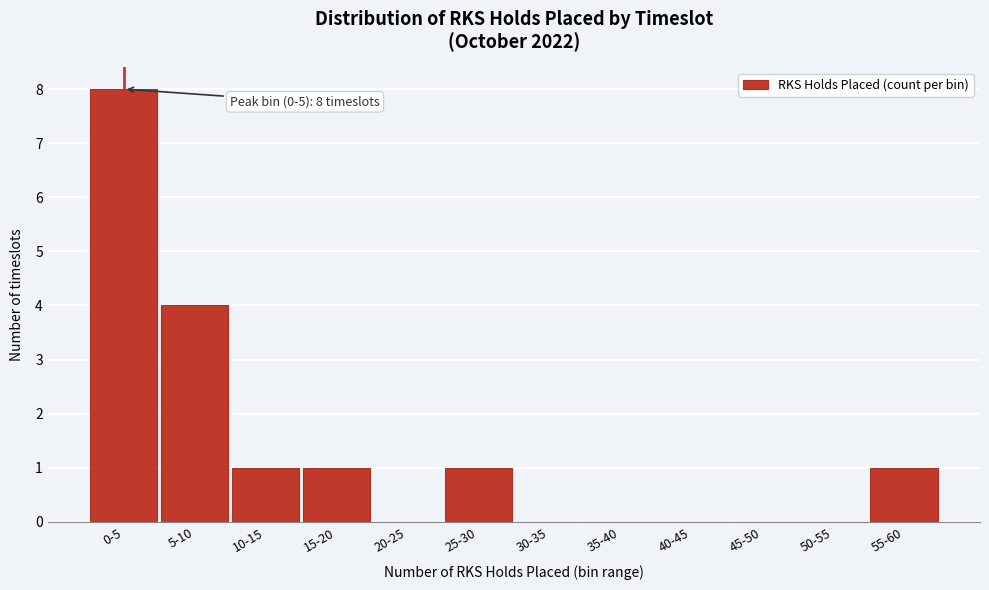

Reading right to left, what are all the values shown in this chart?

55-60=1	50-55=0	45-50=0	40-45=0	35-40=0	30-35=0	25-30=1	20-25=0	15-20=1	10-15=1	5-10=4	0-5=8